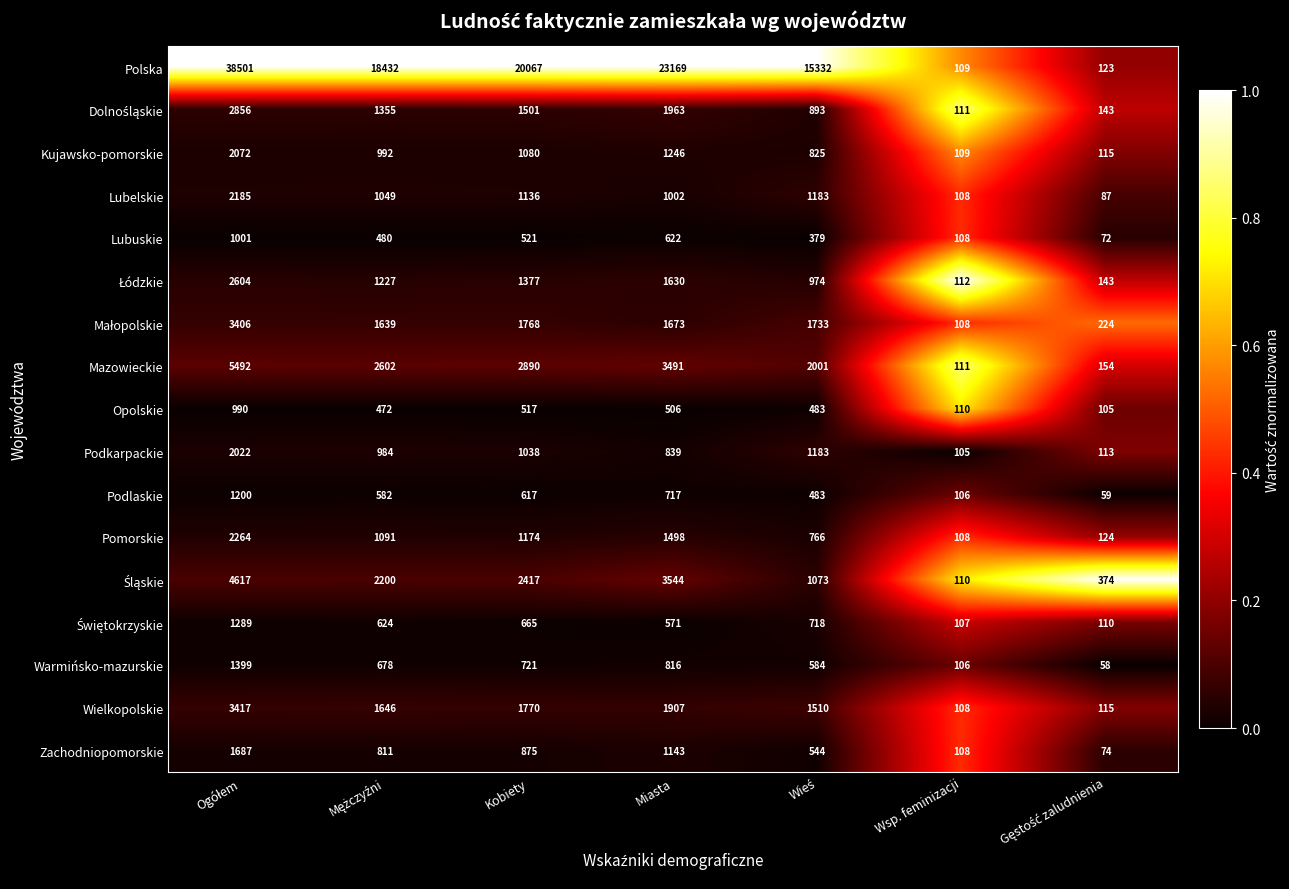

What is the spread (max minus min) of values at Kobiety?

19550